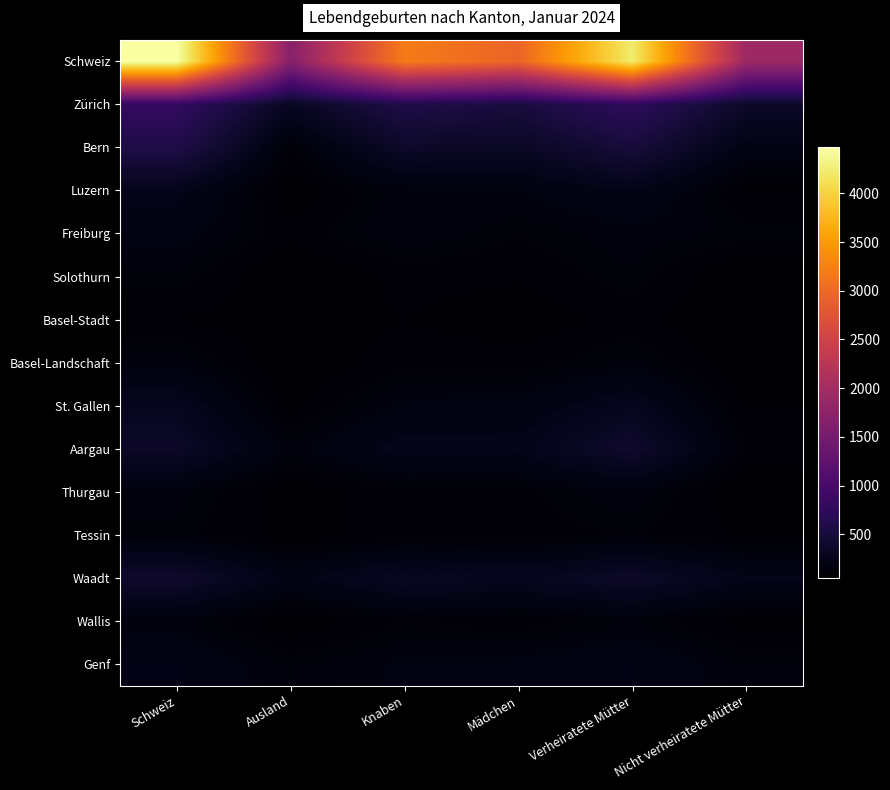

Which label corresponds to the smallest value in the chart?

Nicht verheiratete Mütter